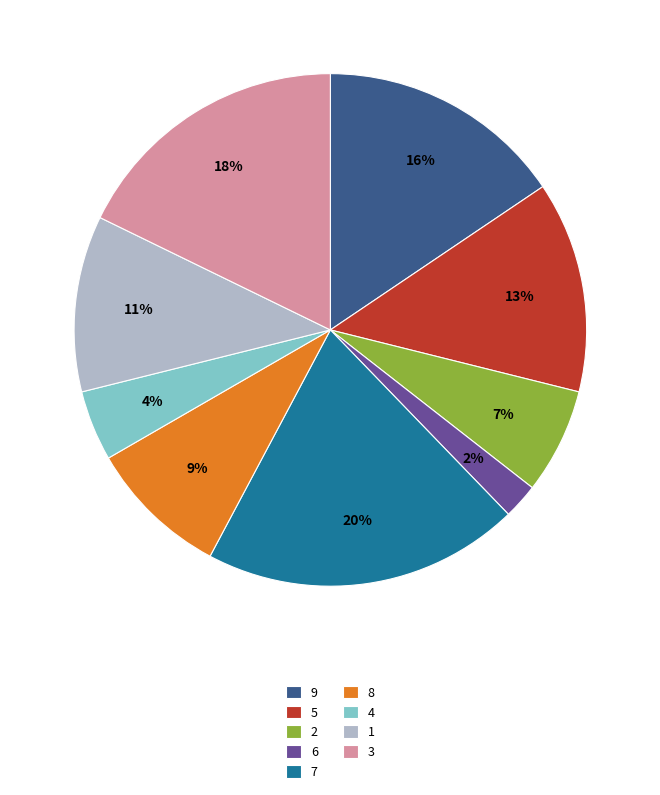

Is the sum of 2 and 1 greater than half?

No